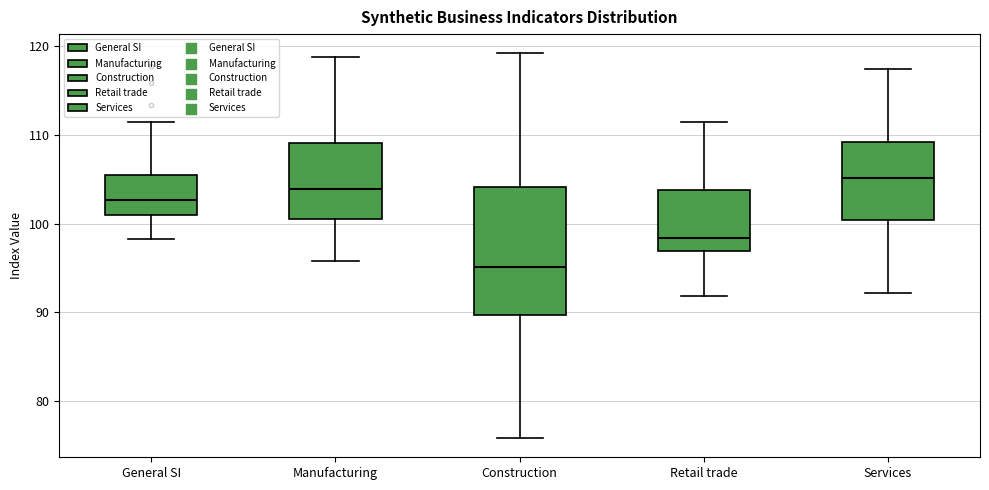

Reading left to right, transcribe this box plot: for each box, give where its median line is, the range the box spans, and where its two whiskers end, as read against the y-axis. The values are not printed on the chart, so give them approximately, as read against the axis.

General SI: median 103, box 101 to 105, whiskers 98 to 111
Manufacturing: median 104, box 100 to 109, whiskers 96 to 119
Construction: median 95, box 90 to 104, whiskers 76 to 119
Retail trade: median 98, box 97 to 104, whiskers 92 to 111
Services: median 105, box 100 to 109, whiskers 92 to 117